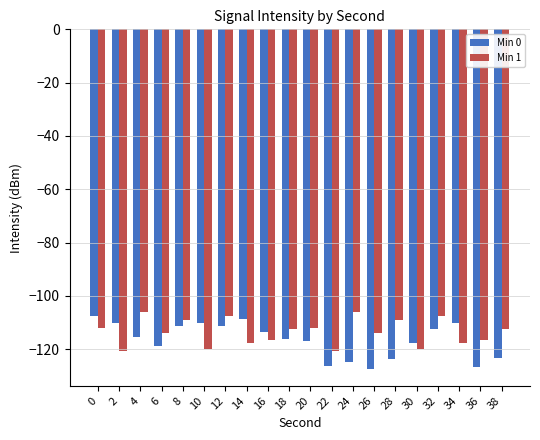

What is the smallest value displayed?

-127.4